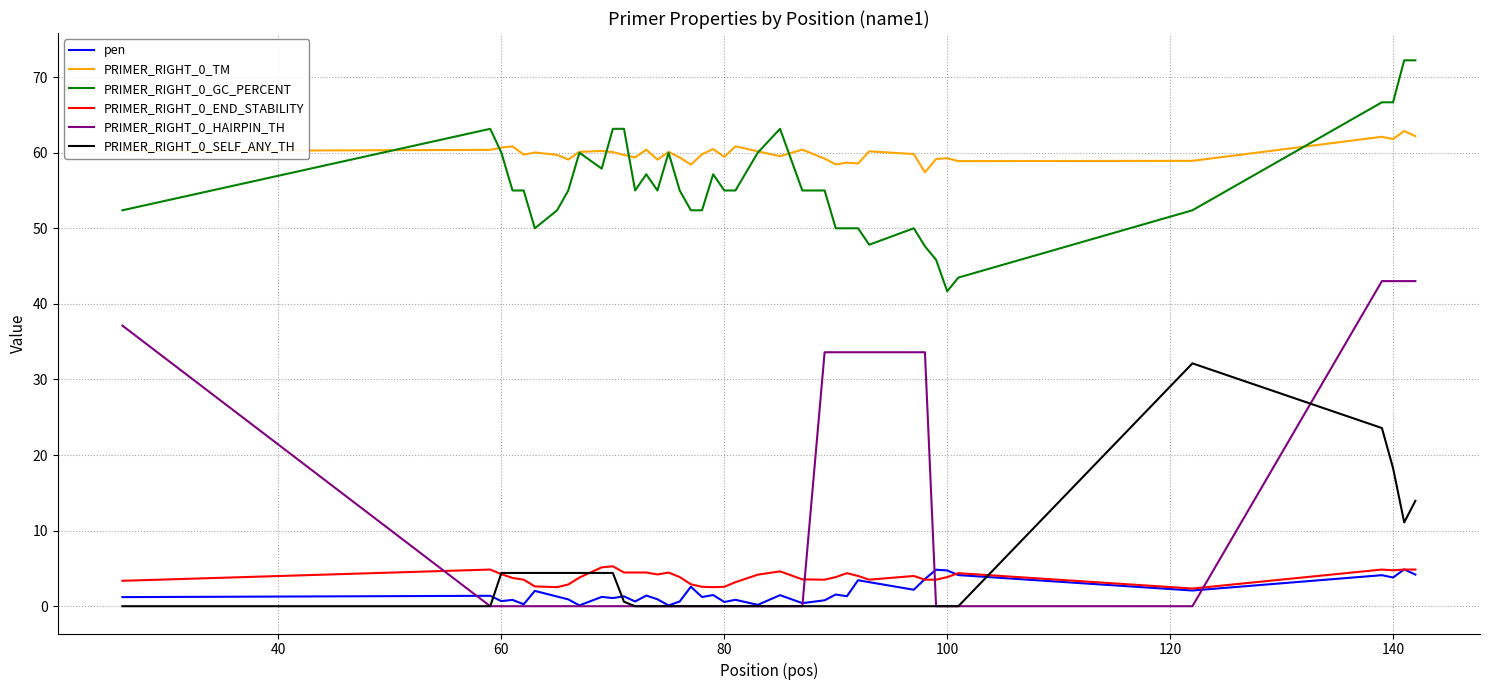

Which series has the largest total across all categories?

PRIMER_RIGHT_0_TM